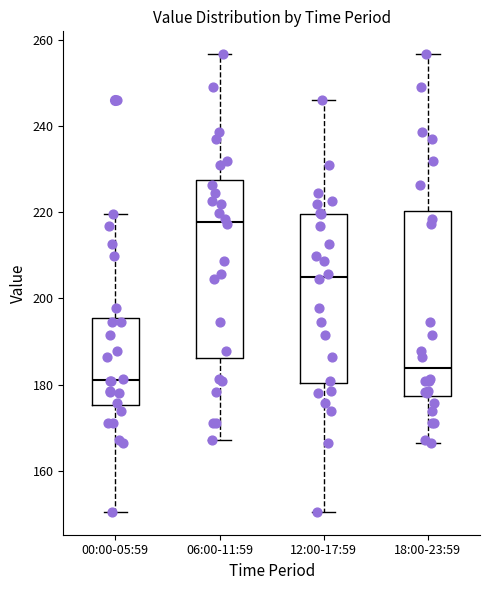

Which box's median line is the highest?

06:00-11:59